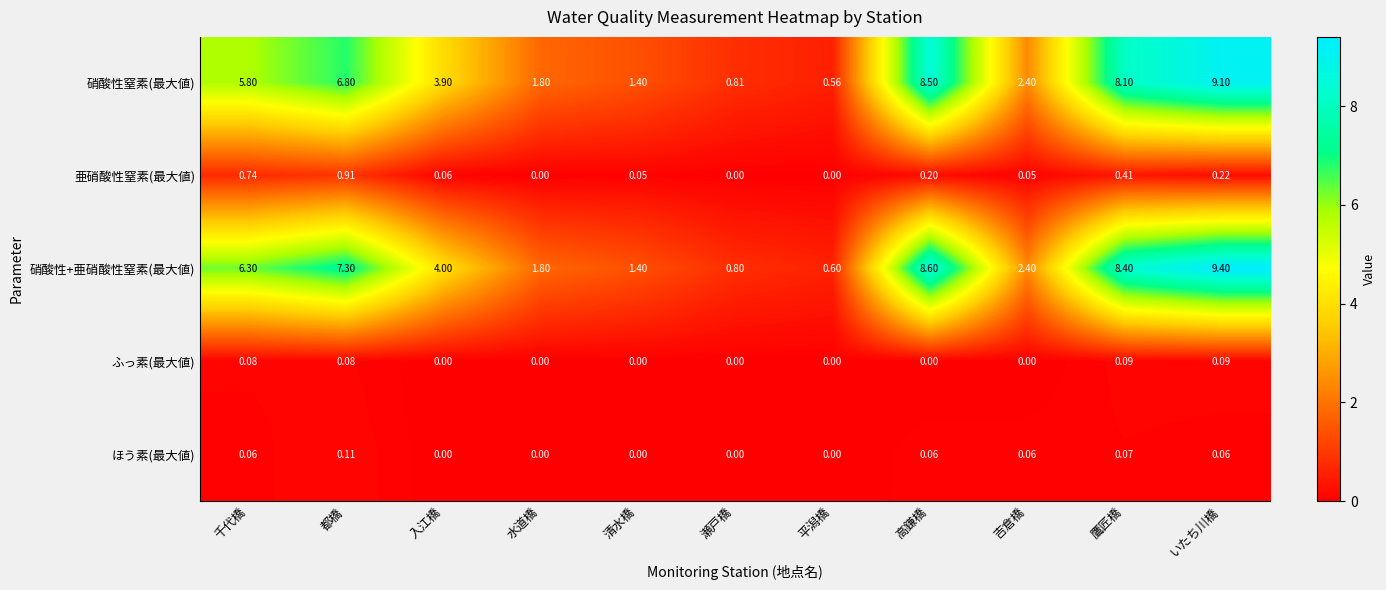

Where does the 硝酸性+亜硝酸性窒素(最大値) series first go above 4?

千代橋